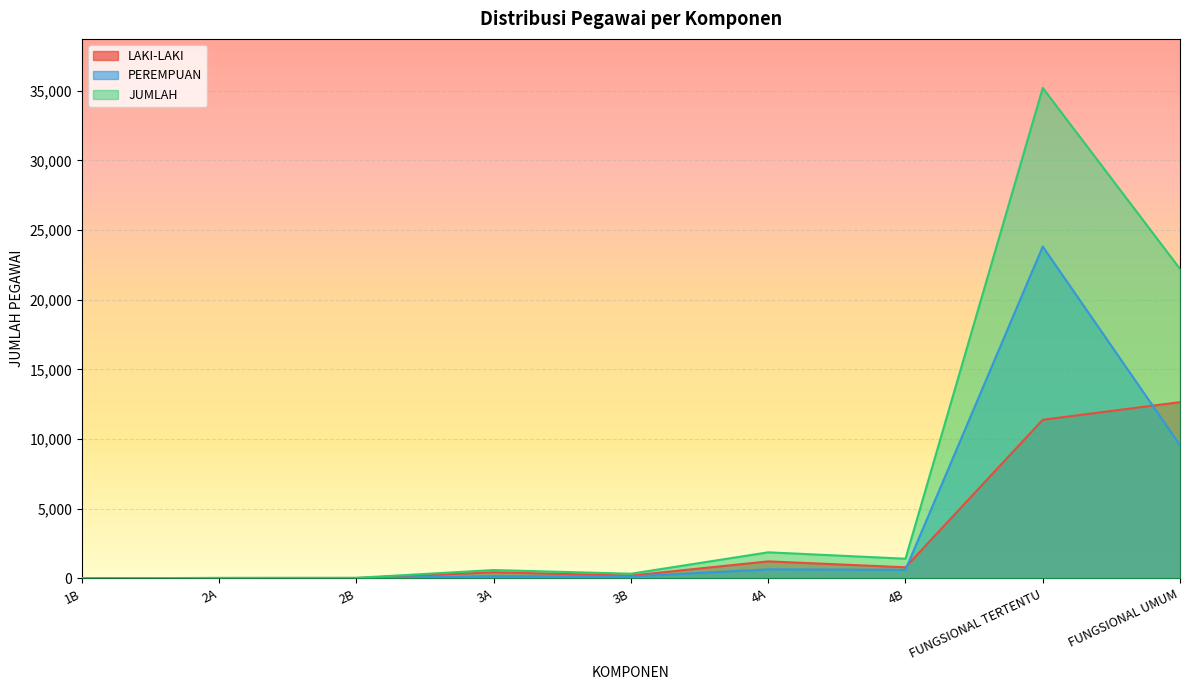

Which category has the highest value in the JUMLAH series?

FUNGSIONAL TERTENTU